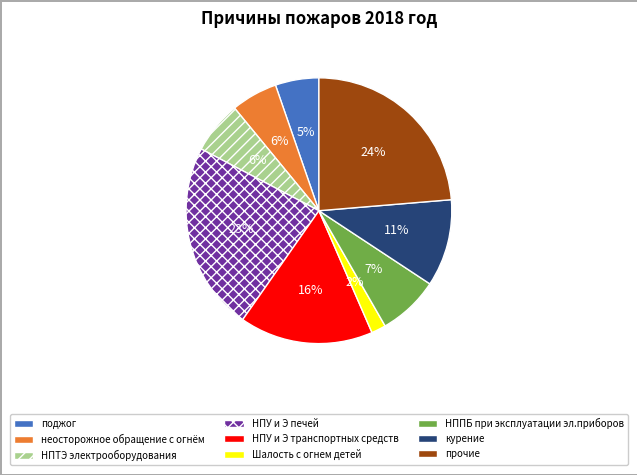

Do НПТЭ электрооборудования and НППБ при эксплуатации эл.приборов together represent more than half of the pie?

No